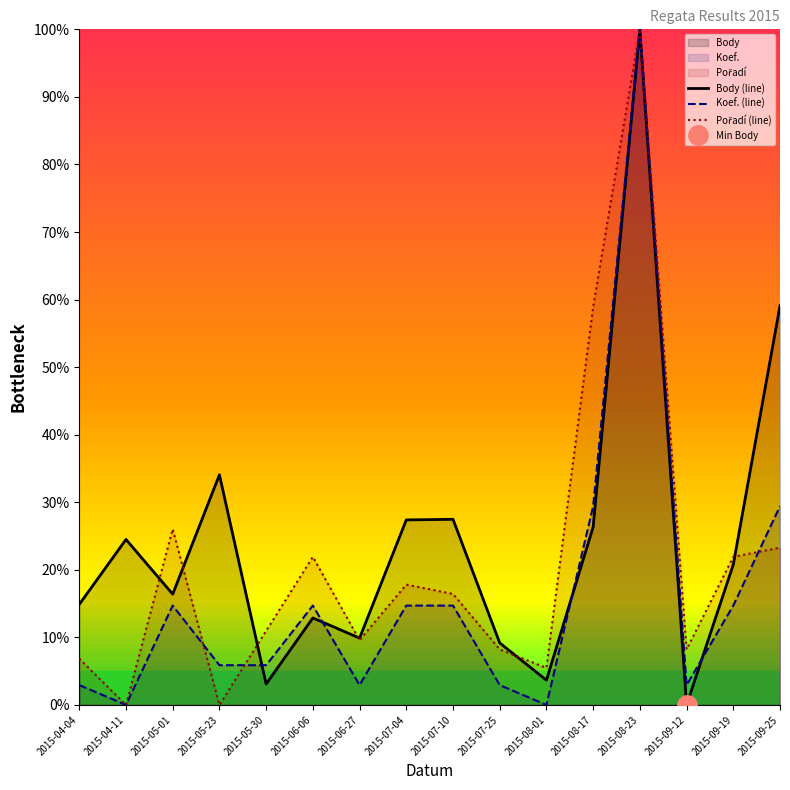

How many values in the Pořadí (line) series are below 16?

8